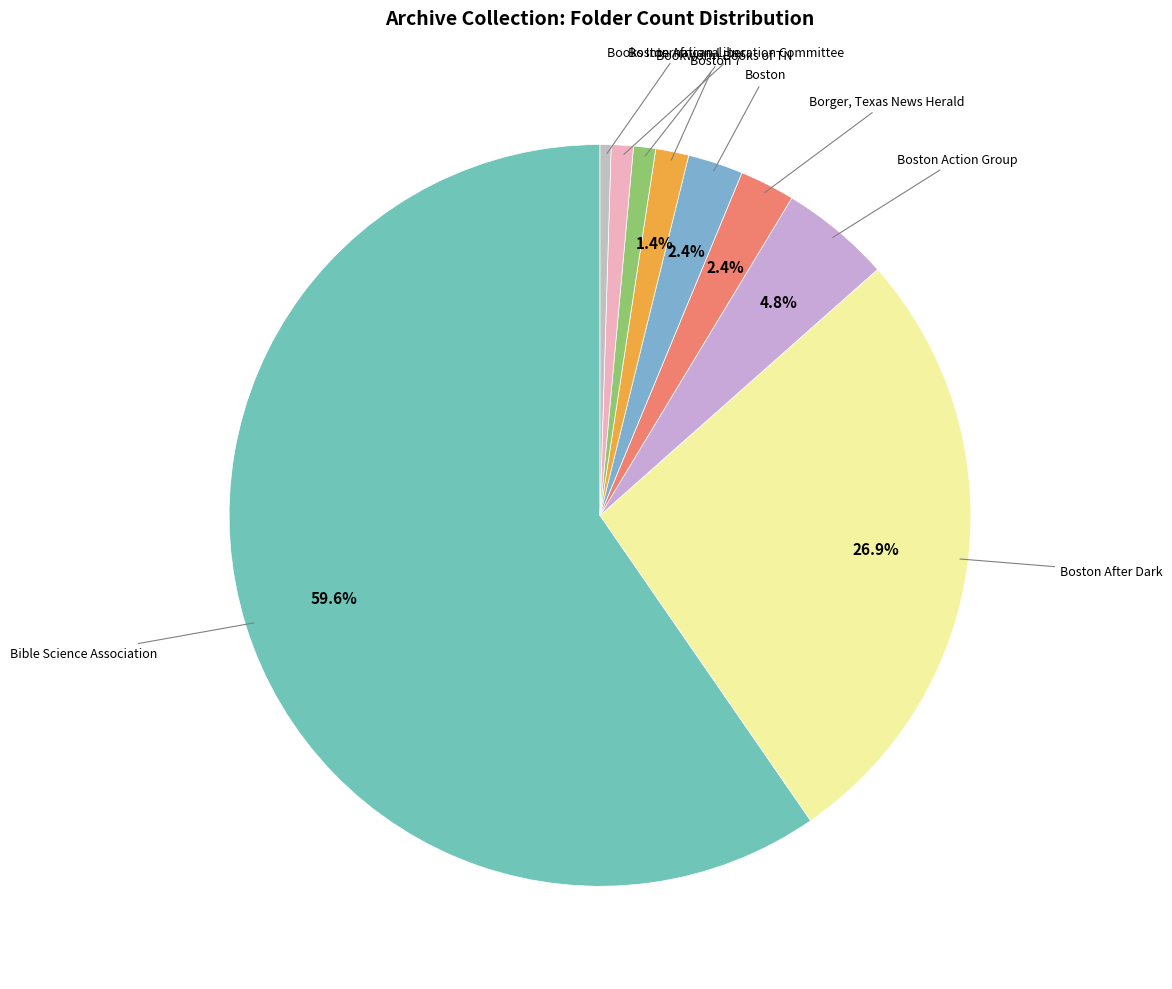

How many slices are in this pie chart?

9